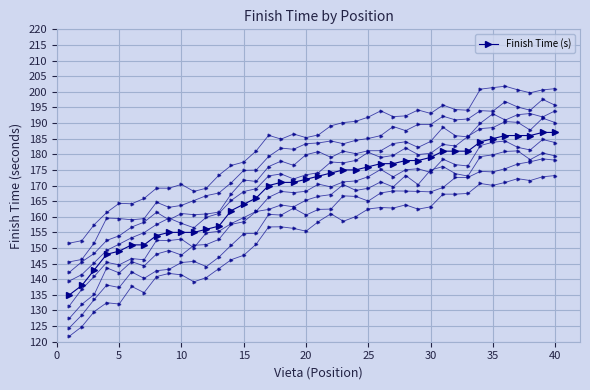

How many values exceed 173?

19